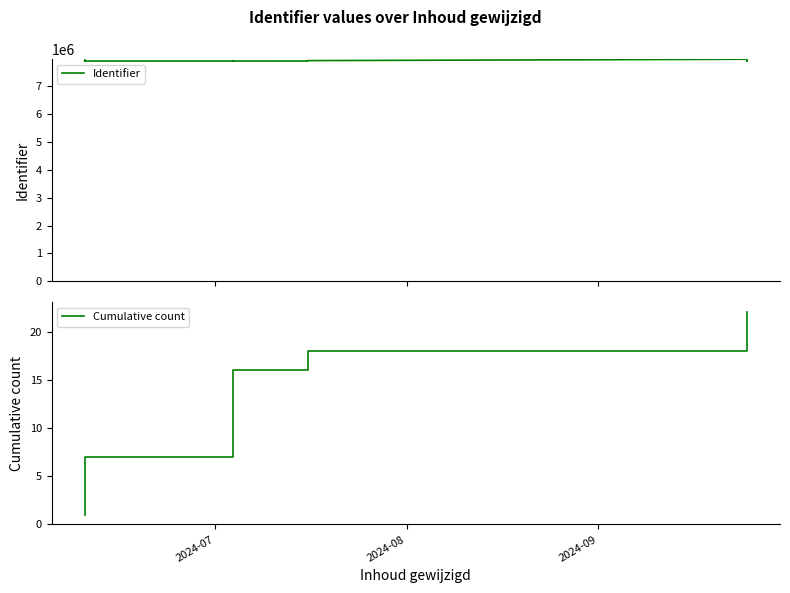

Rank the series by their maximum value, from highest to lowest.

Identifier, Cumulative count